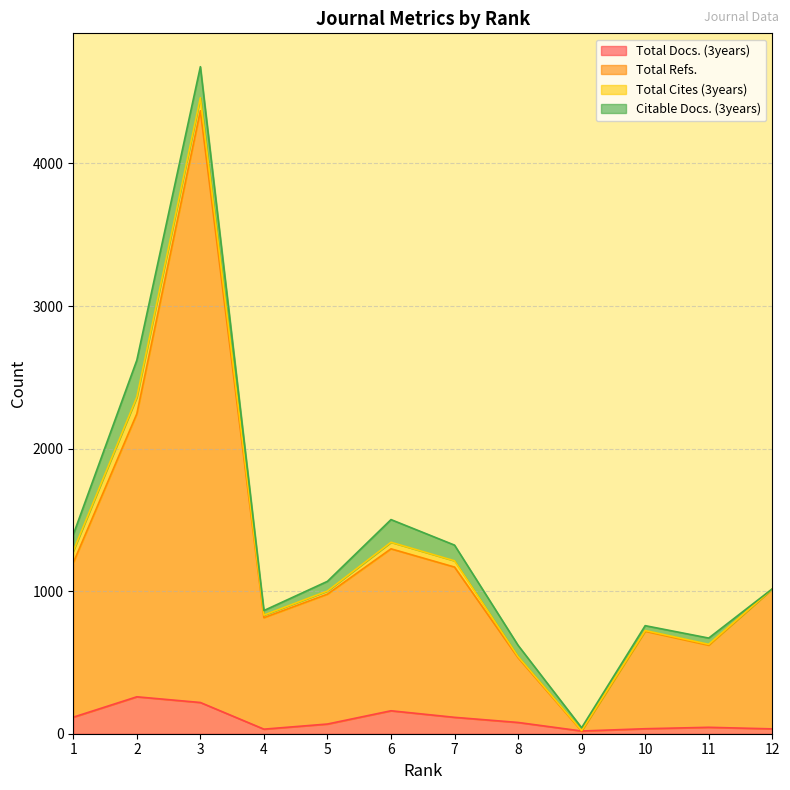

Where is the first local maximum for Total Docs. (3years)?

2